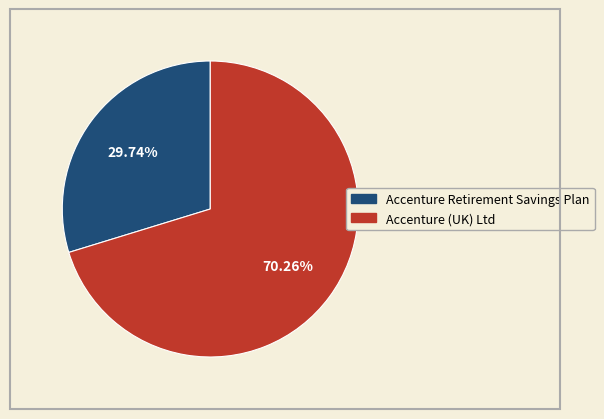

How many segments does this pie chart have?

2